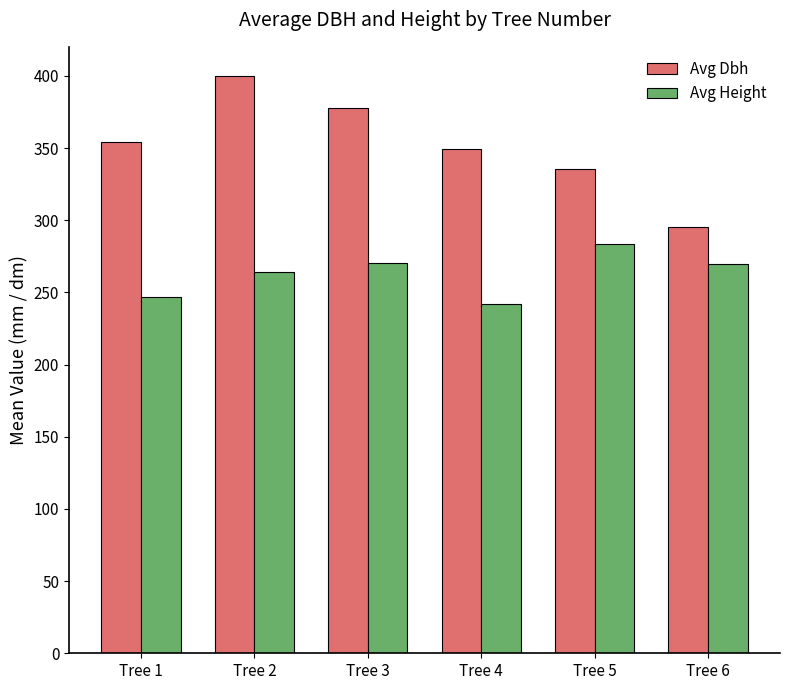

Is it true that Avg Dbh equals 335.2 at Tree 5?

True